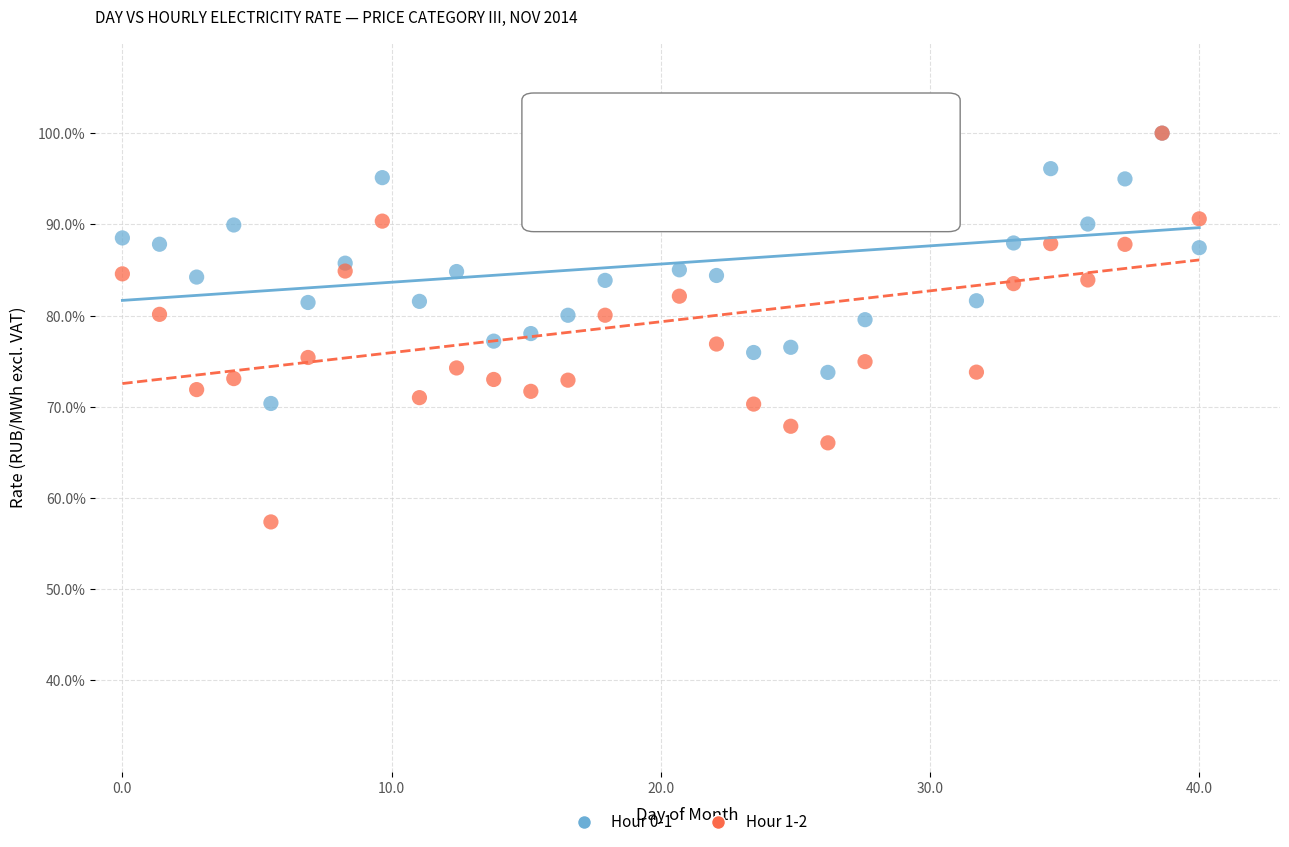

Which series has the widest spread of Y values?

Hour 1-2